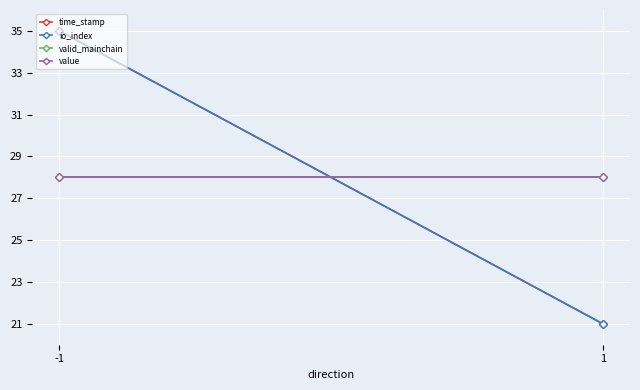

The value series shows 42 at -1. True or false?

False